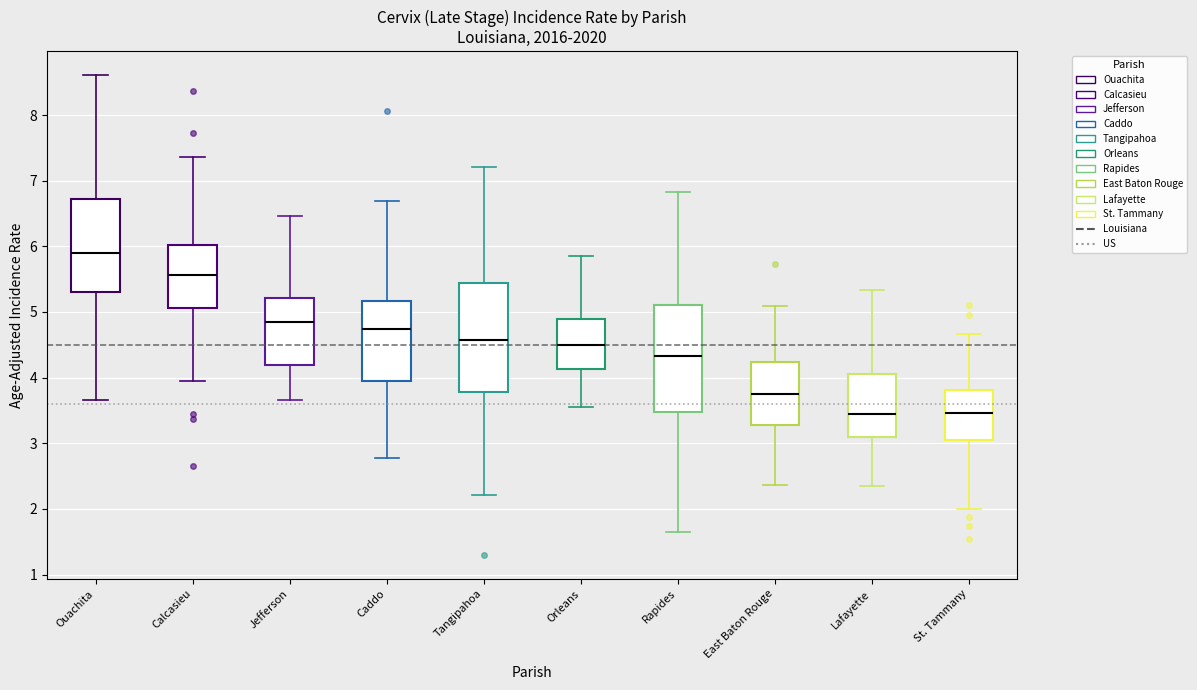

Reading left to right, read every box against the y-axis: the position of its median line, the range the box covers, and the ends of its whiskers. The values are not printed on the chart, so give them approximately, as read against the axis.

Ouachita: median 5.9, box 5.3 to 6.7, whiskers 3.7 to 8.6
Calcasieu: median 5.6, box 5.1 to 6.0, whiskers 4.0 to 7.4
Jefferson: median 4.8, box 4.2 to 5.2, whiskers 3.7 to 6.5
Caddo: median 4.7, box 4.0 to 5.2, whiskers 2.8 to 6.7
Tangipahoa: median 4.6, box 3.8 to 5.4, whiskers 2.2 to 7.2
Orleans: median 4.5, box 4.1 to 4.9, whiskers 3.6 to 5.9
Rapides: median 4.3, box 3.5 to 5.1, whiskers 1.7 to 6.8
East Baton Rouge: median 3.8, box 3.3 to 4.2, whiskers 2.4 to 5.1
Lafayette: median 3.5, box 3.1 to 4.1, whiskers 2.4 to 5.3
St. Tammany: median 3.5, box 3.1 to 3.8, whiskers 2.0 to 4.7